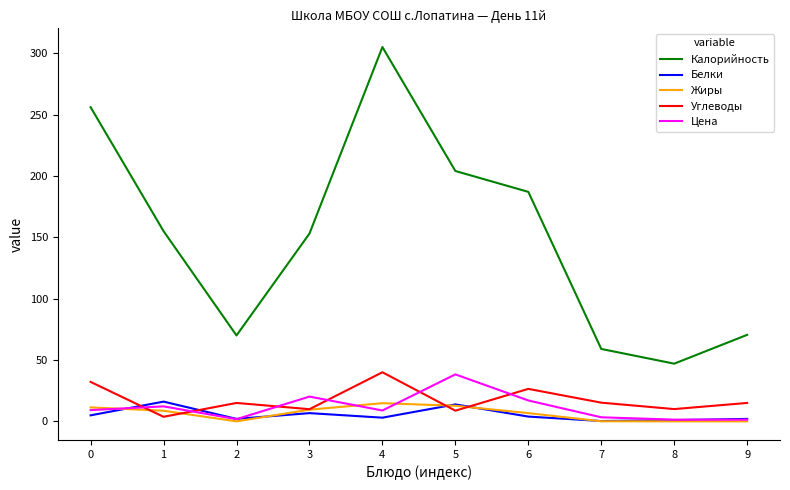

Which series changed the most between 2 and 7?

Калорийность